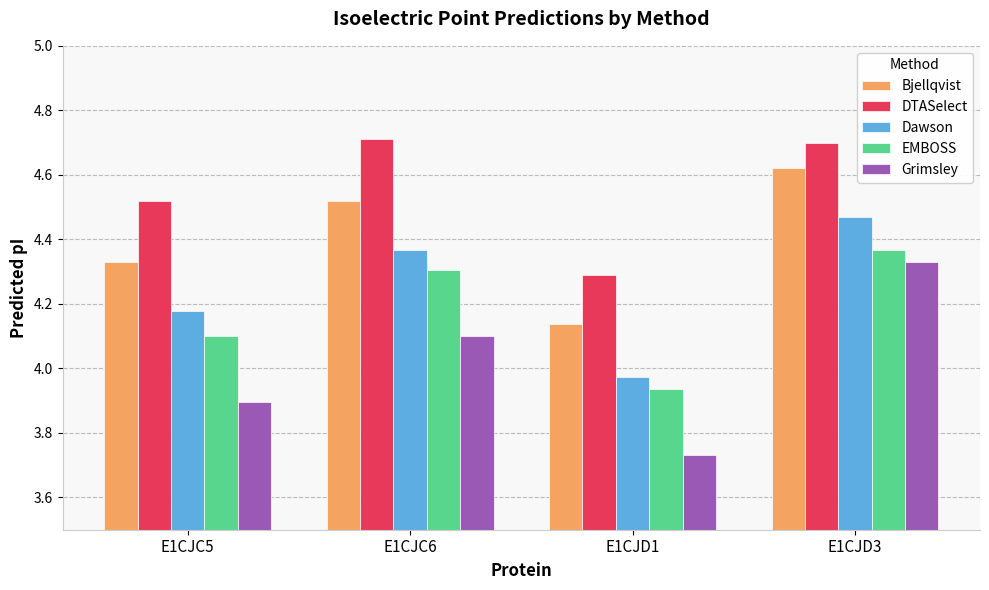

How many distinct data groups are displayed?

5